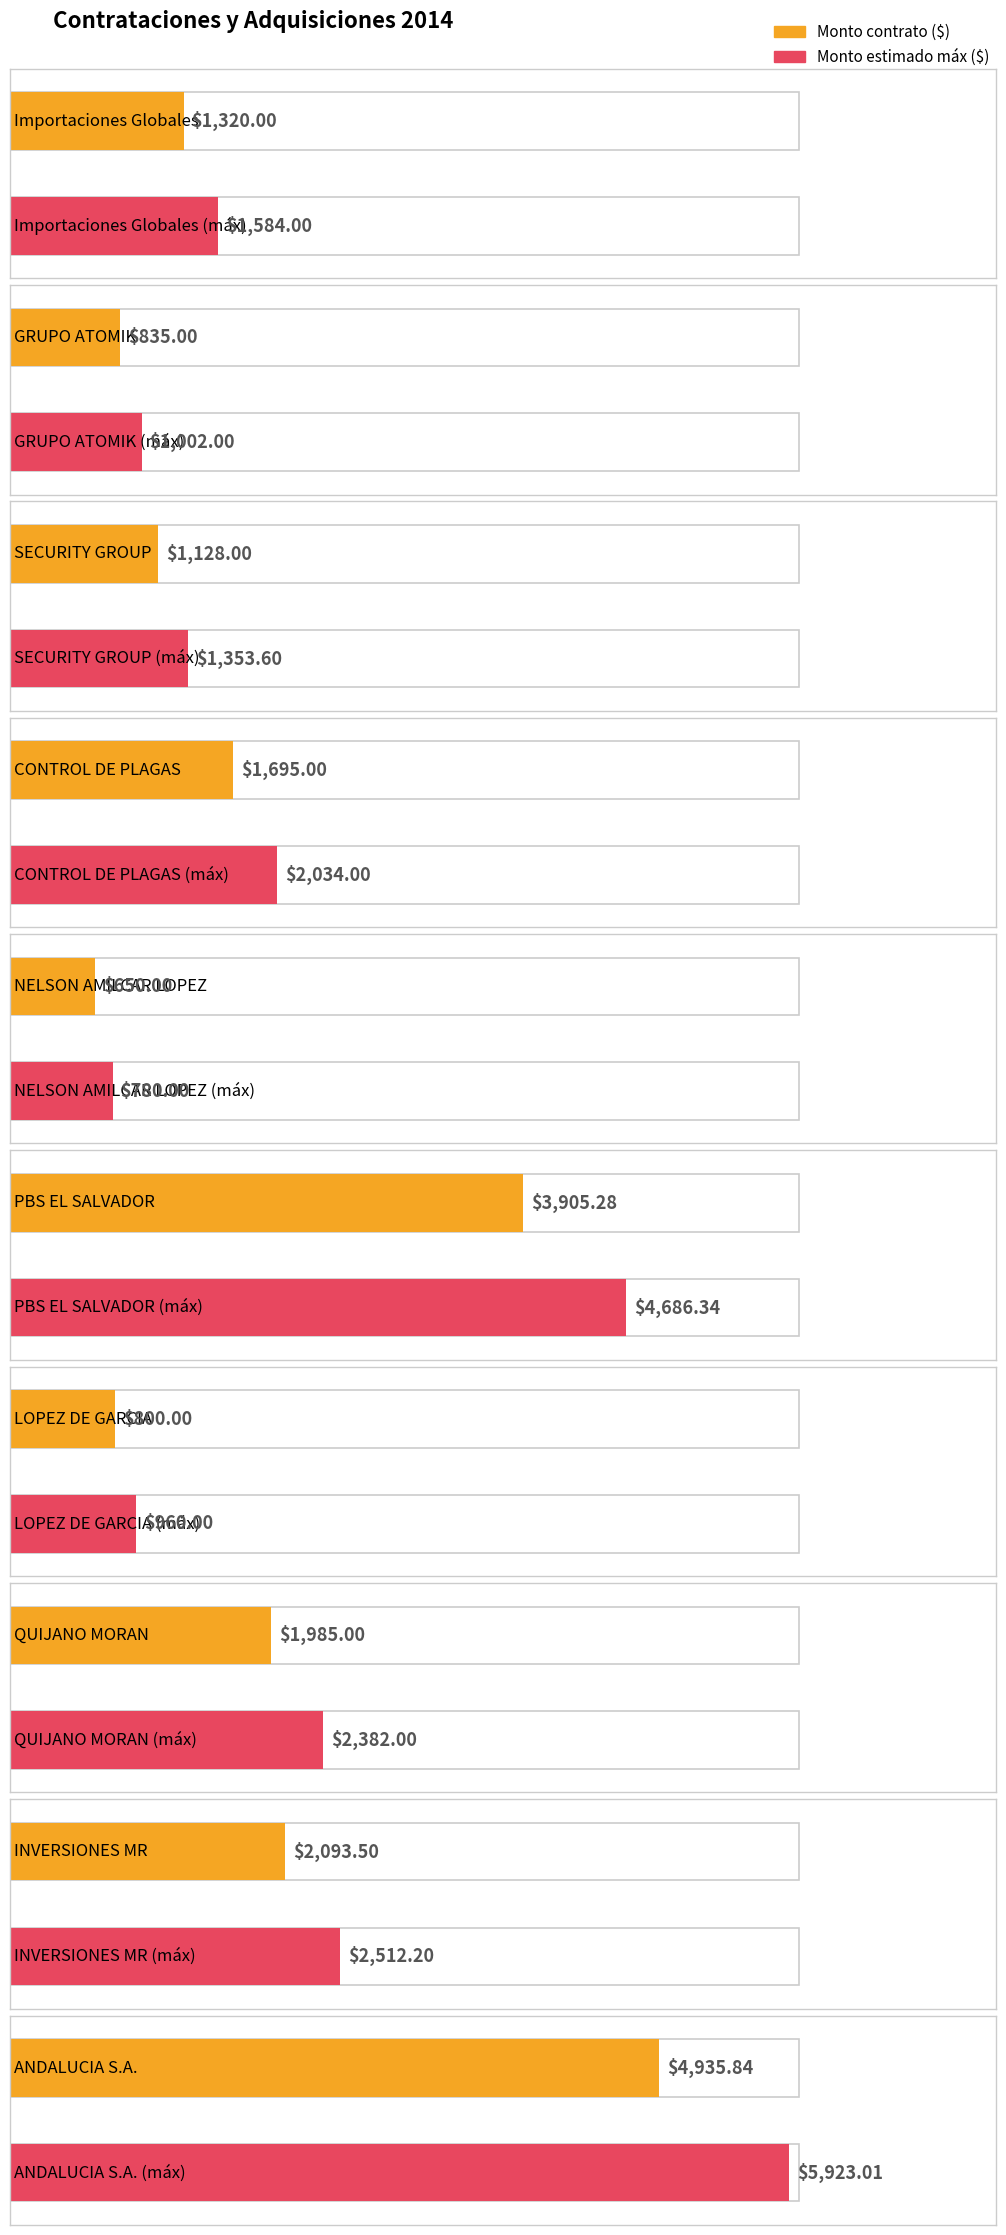

What is the label of the 7th bar from the right?

CONTROL DE PLAGAS